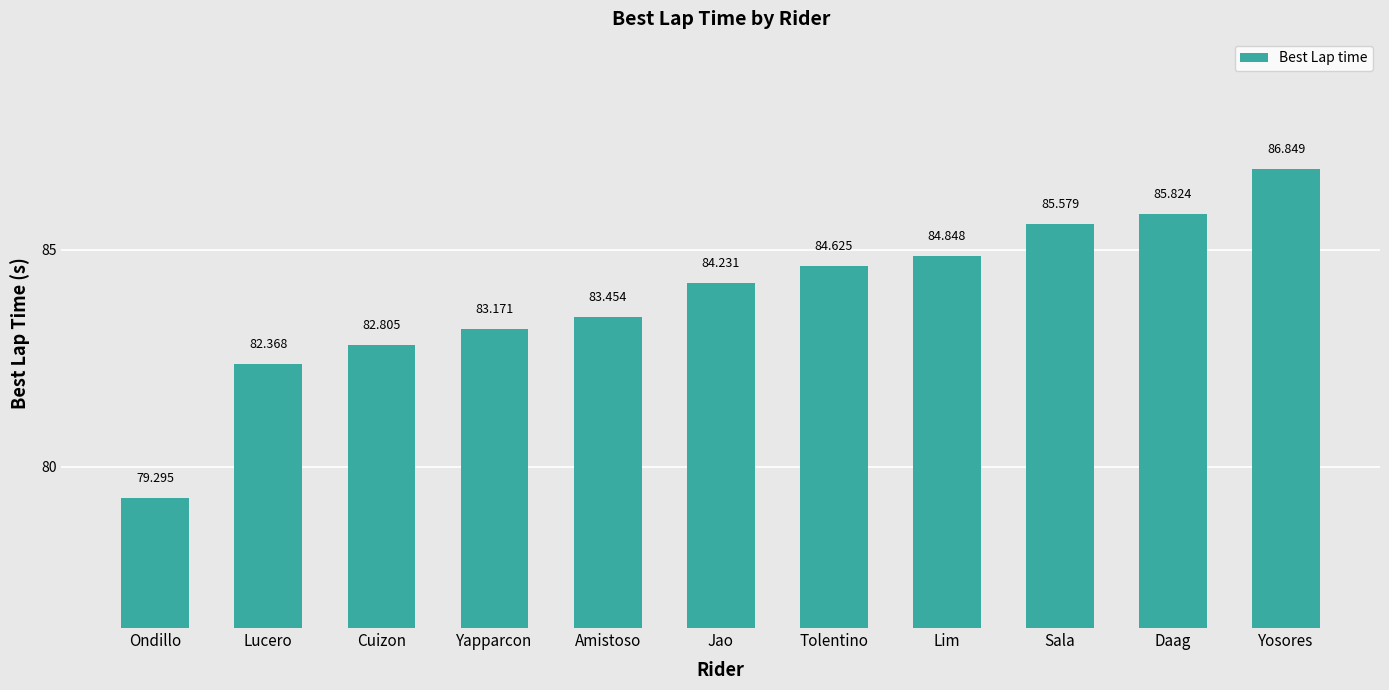

What is the label of the 7th bar from the left?

Tolentino